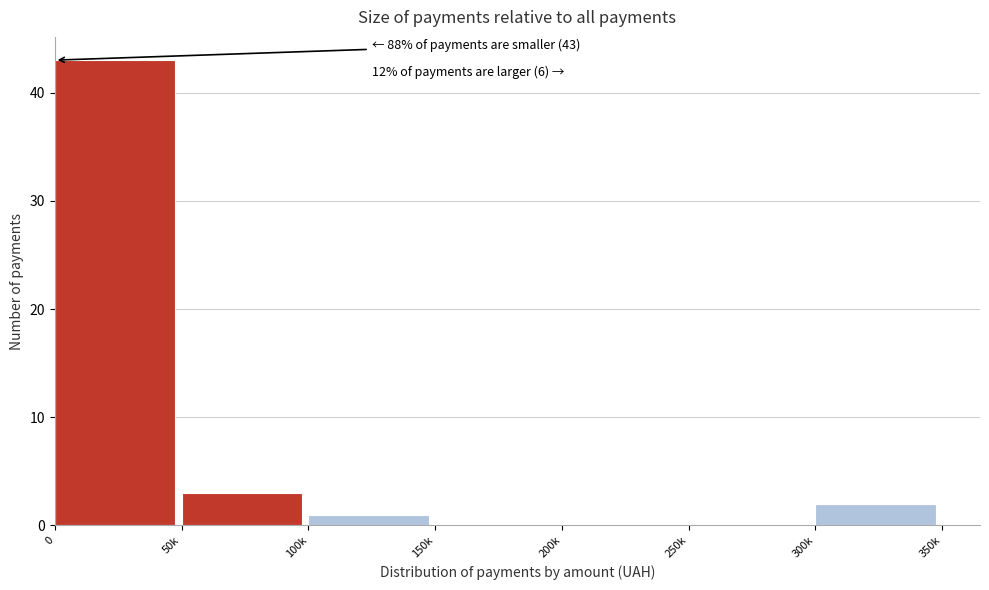

Reading left to right, what are all the values shown in this chart?

0=43	50k=3	100k=1	150k=0	200k=0	250k=0	300k=2